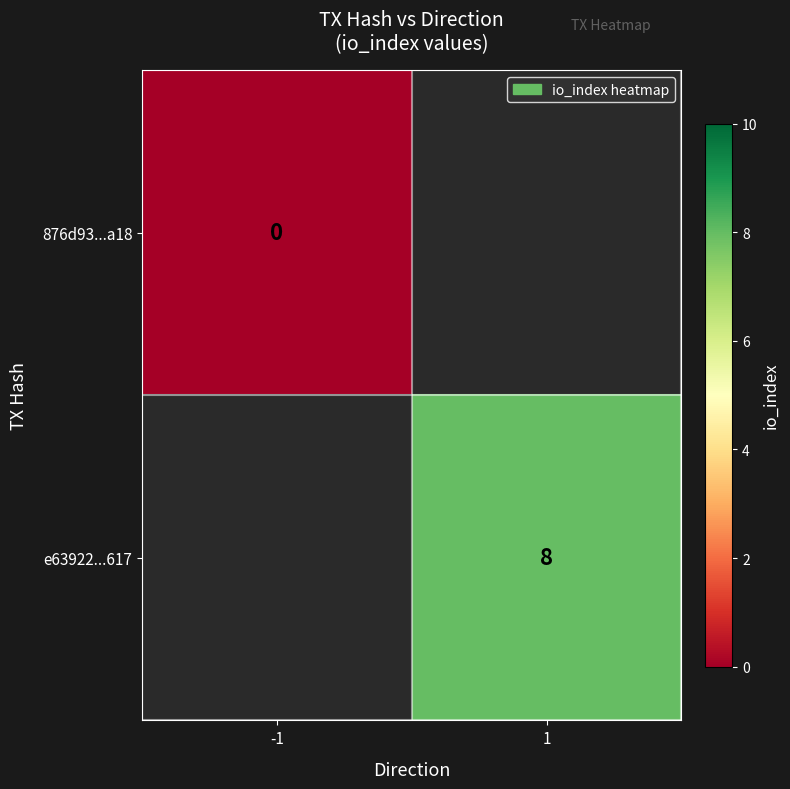

The e63922...617 series shows 3 at 1. True or false?

False